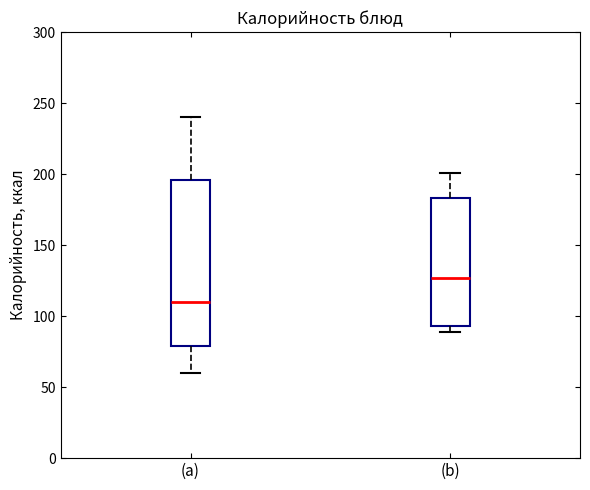

Where does the lower whisker of the box for (a) end on the y-axis? The values are not printed on the chart, so give them approximately, as read against the axis.

60